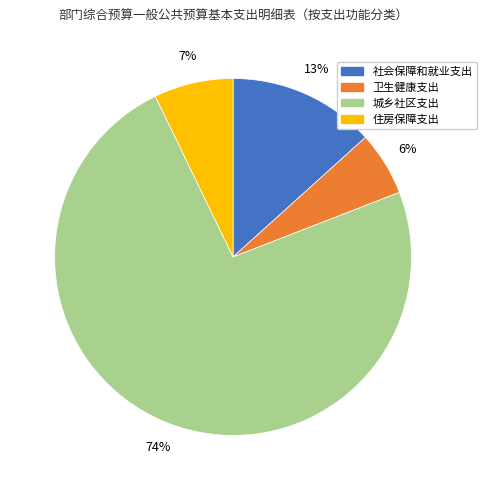

Is the sum of 住房保障支出 and 卫生健康支出 greater than half?

No